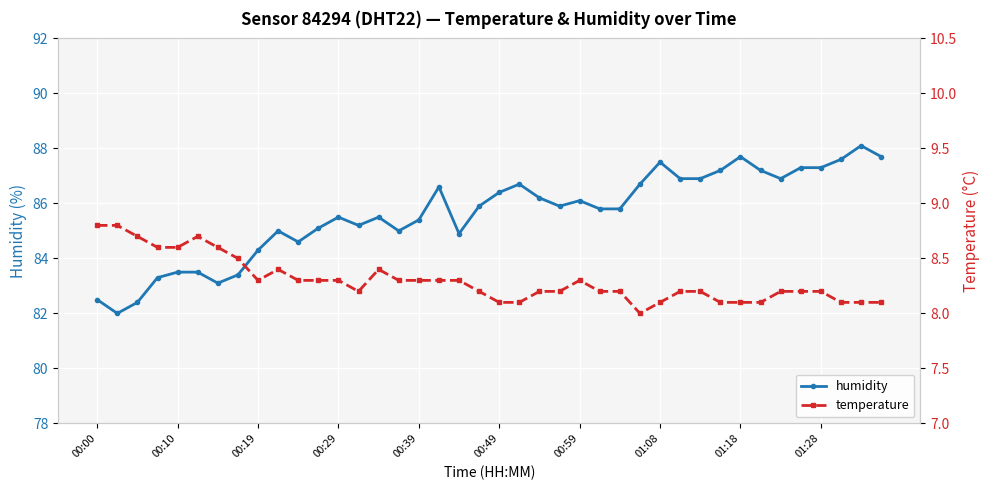

What is the value of the humidity point at the 15th from the left?

85.5